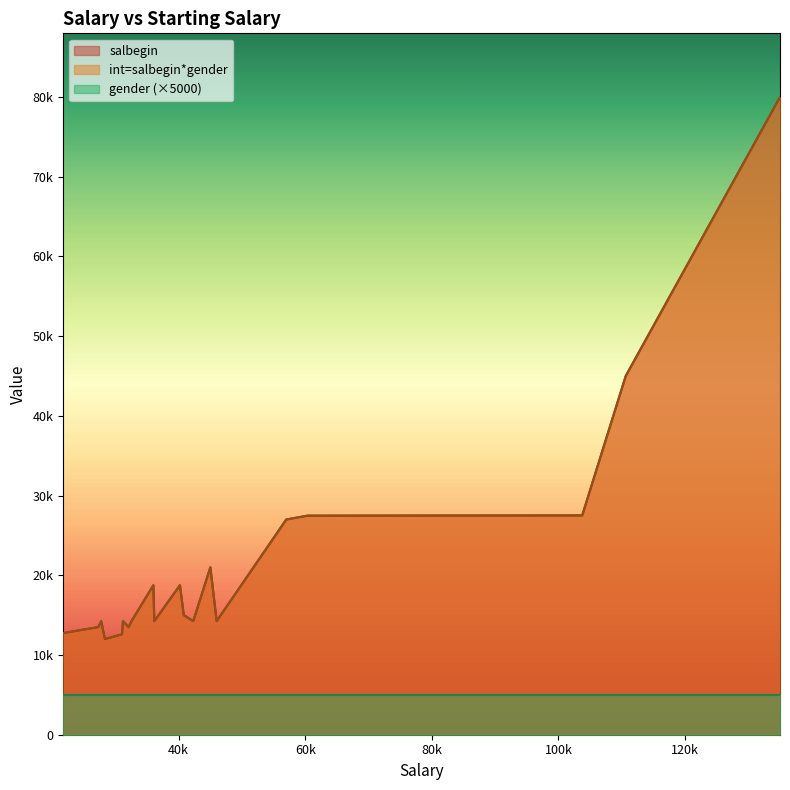

Between 40800 and 28350, which is larger?

40800